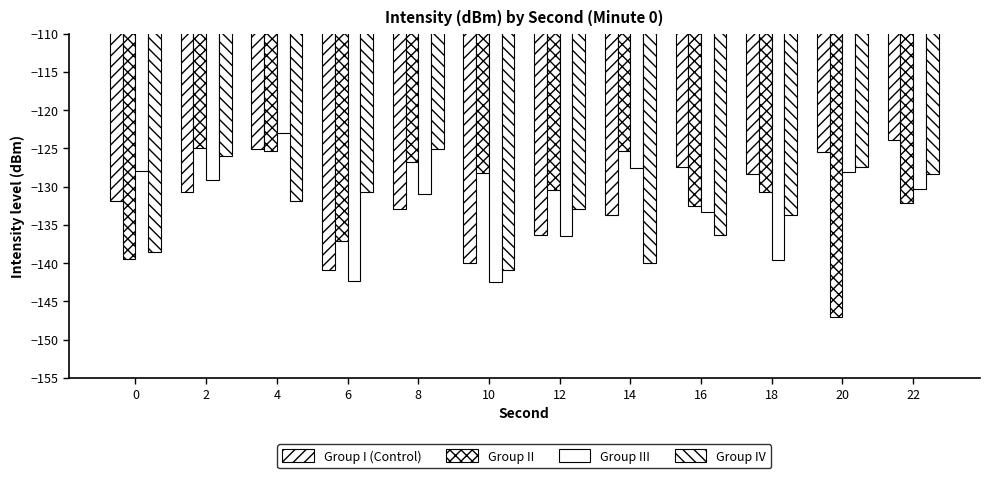

How many groups of bars are there?

12